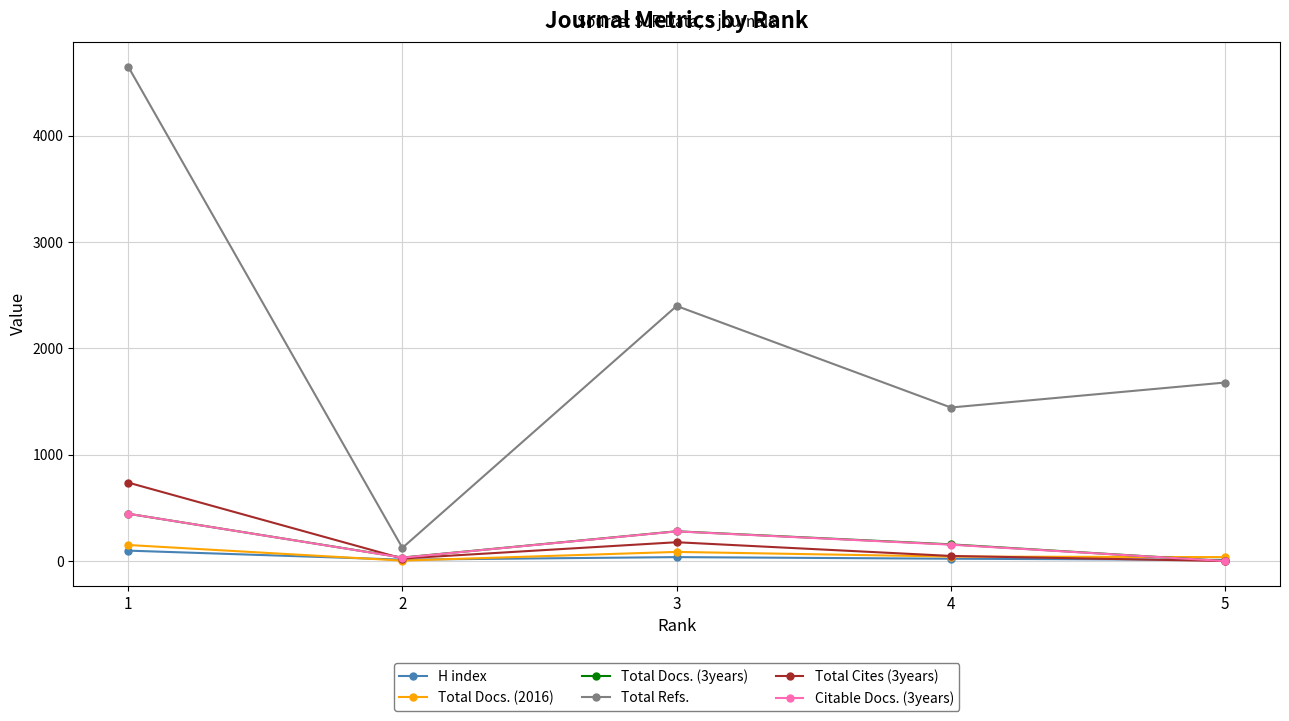

Which series has the largest range (max minus min)?

Total Refs.